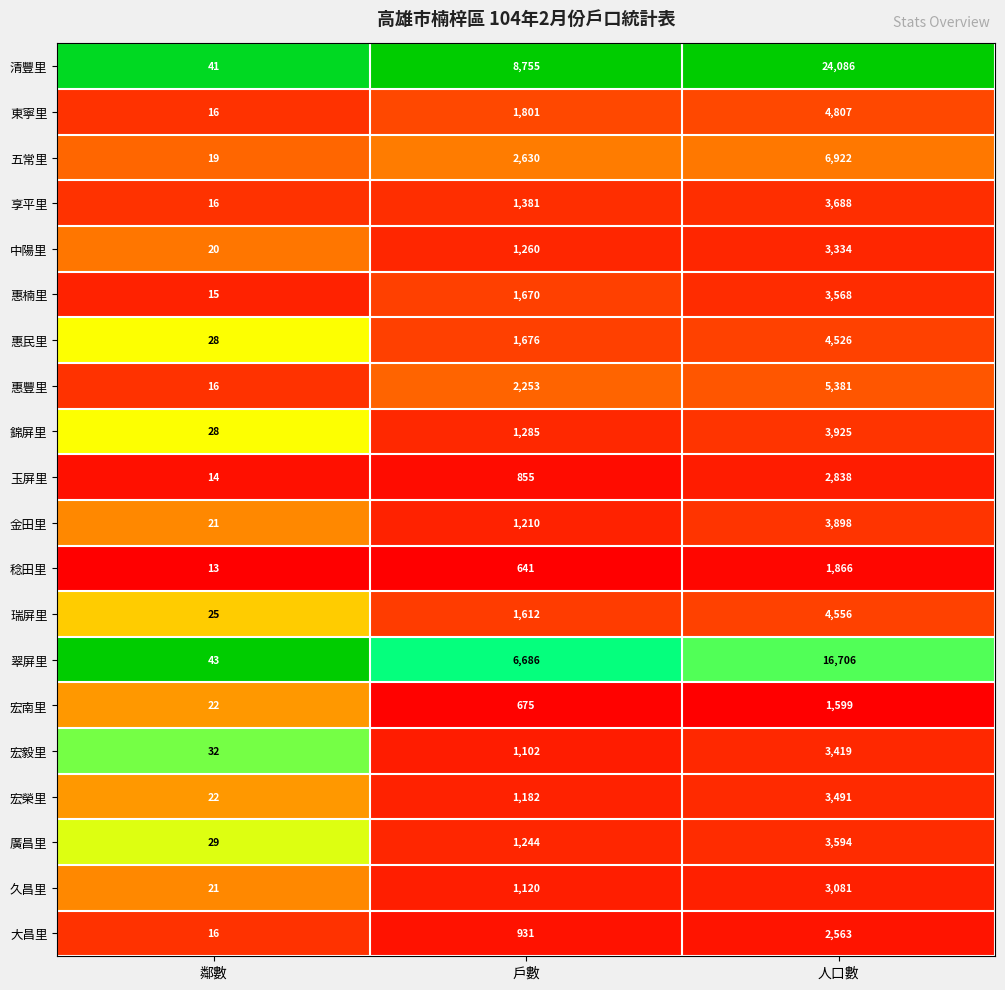

What is the difference between the maximum and minimum values in the 久昌里 series?

3060